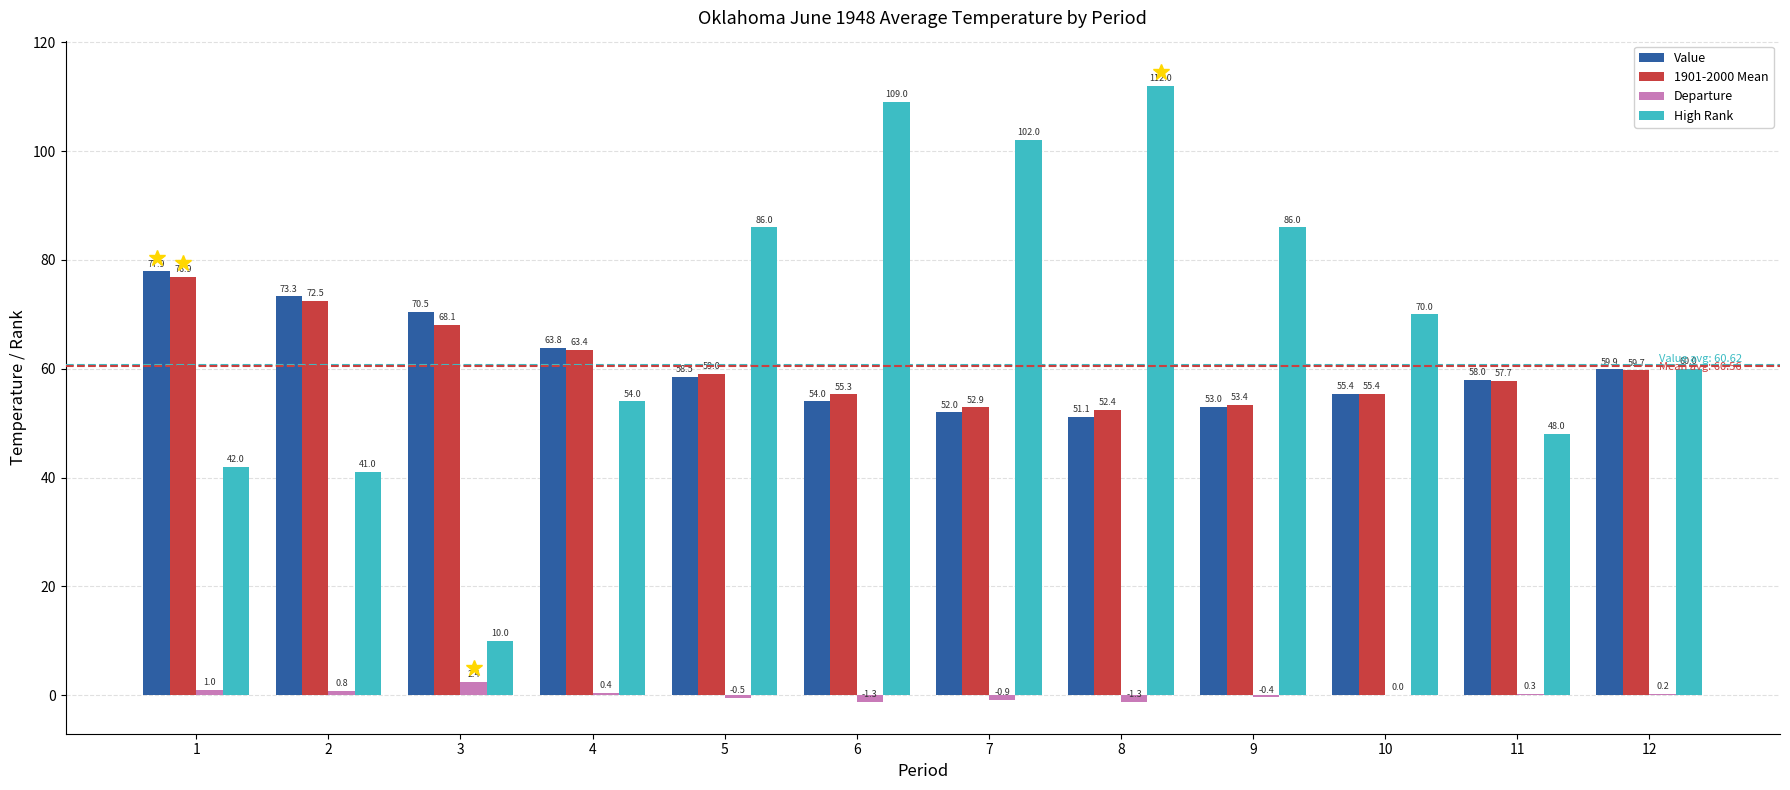

True or false: Departure has a value of 0.0 at 10.

True